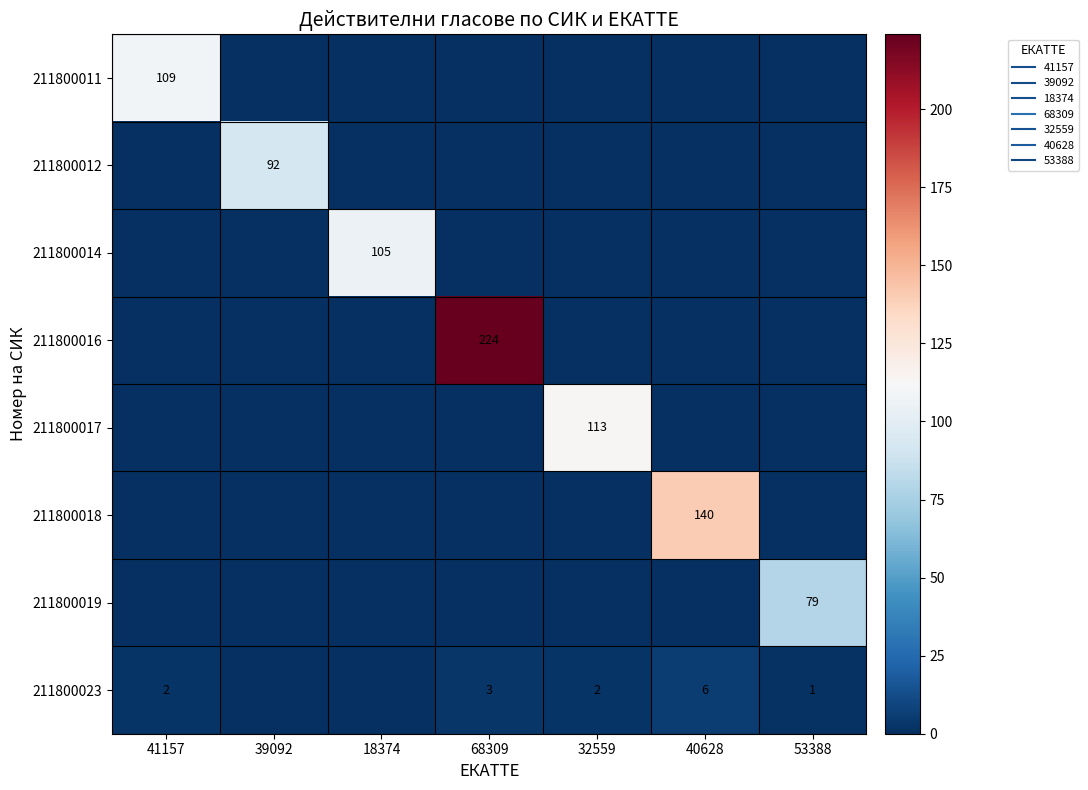

At which category does the chart reach its peak across all series?

68309